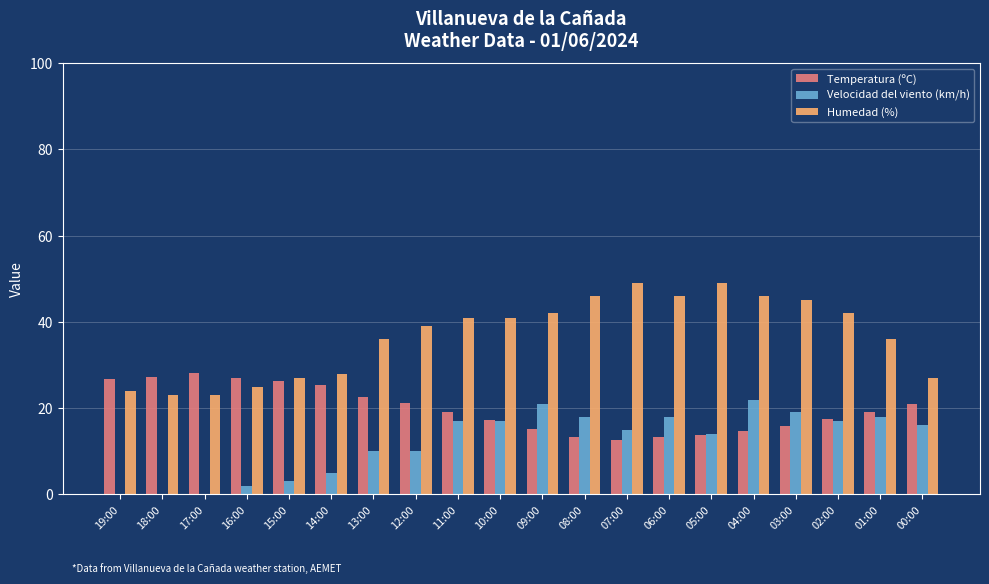

What is the spread (max minus min) of values at 15:00?

24.0